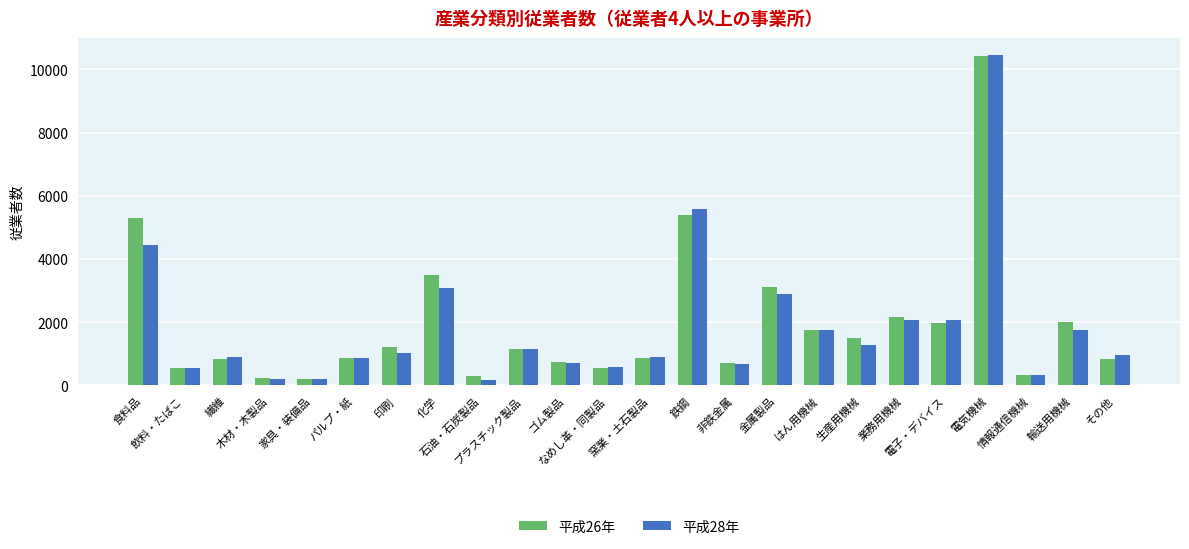

Rank the series at 食料品 from highest to lowest value.

平成26年, 平成28年